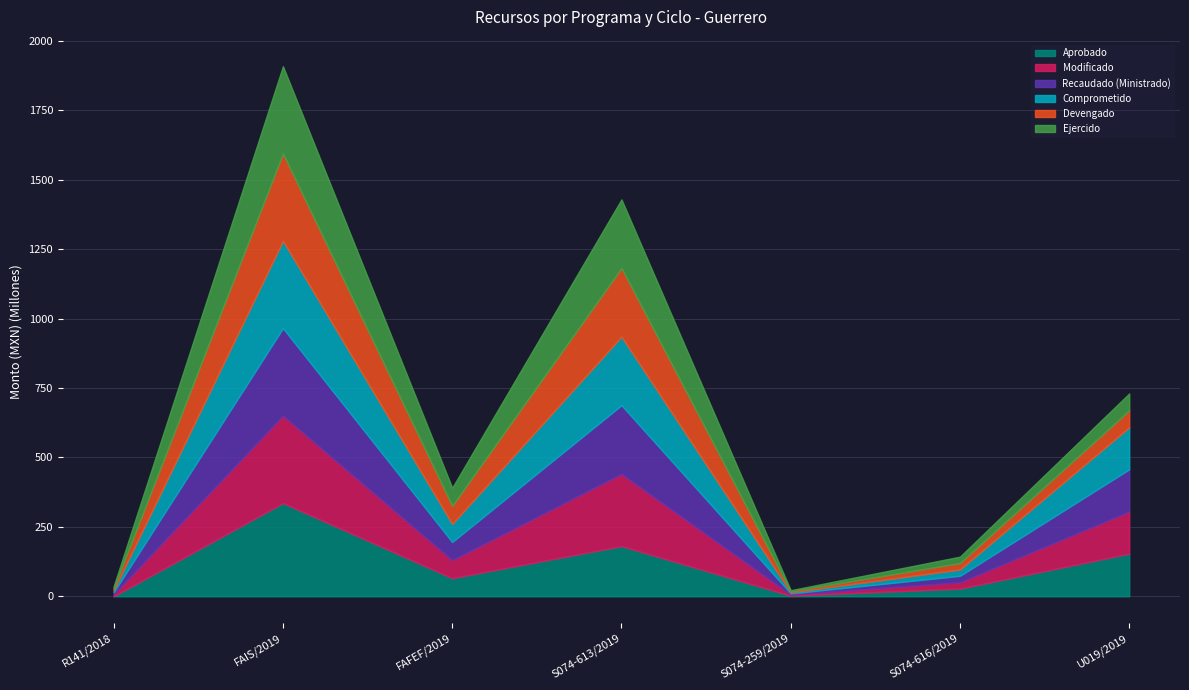

How many categories are shown in the chart?

7